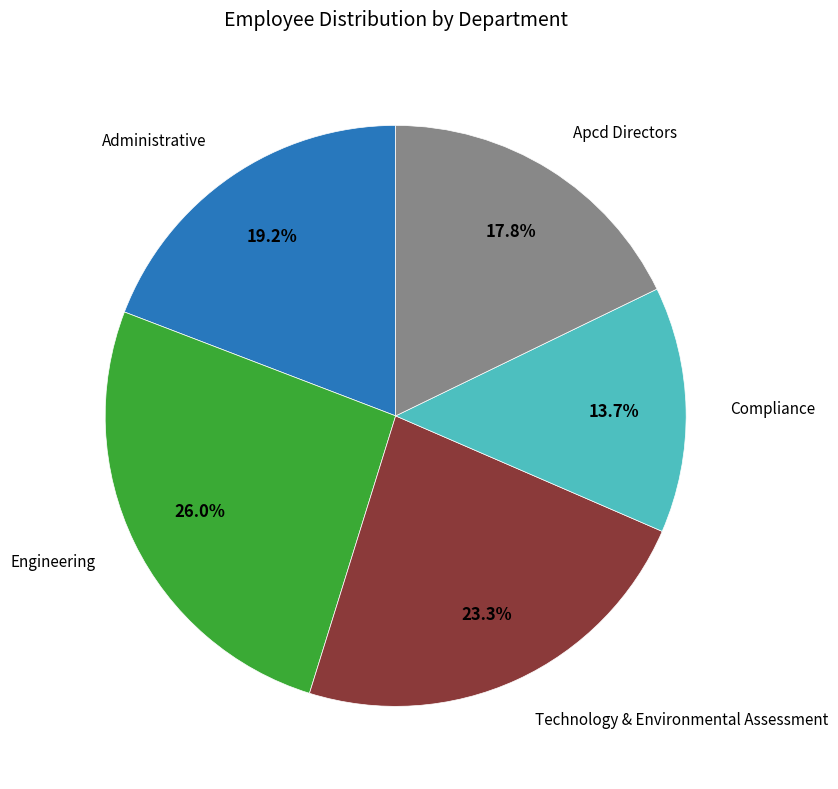

Is there any slice that represents more than half of the pie?

No